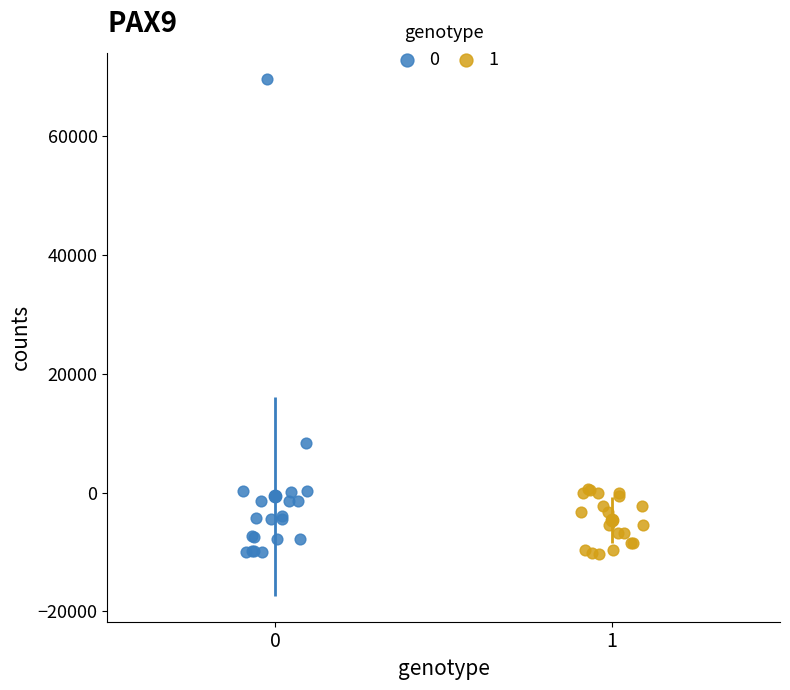

Which series contains the highest Y value?

0